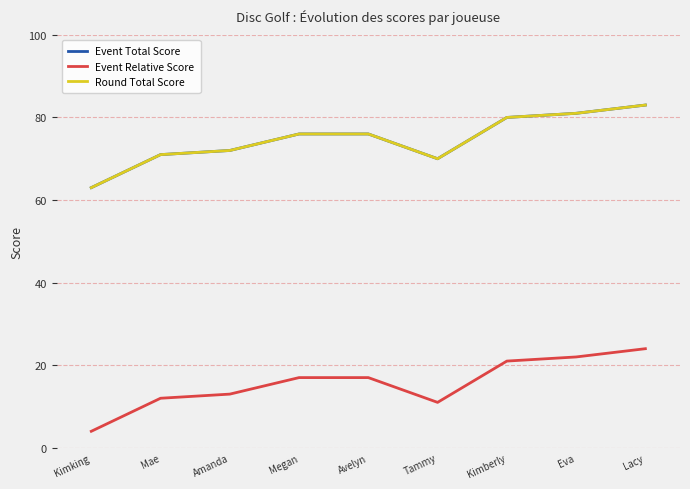

What is the highest value of the Event Total Score series?

83